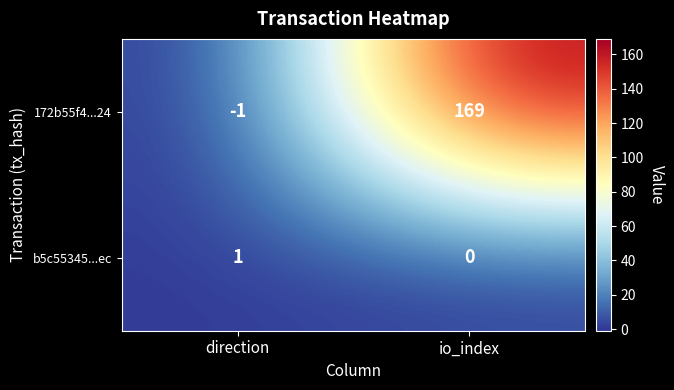

How many data points in b5c55345...ec are less than 1?

1